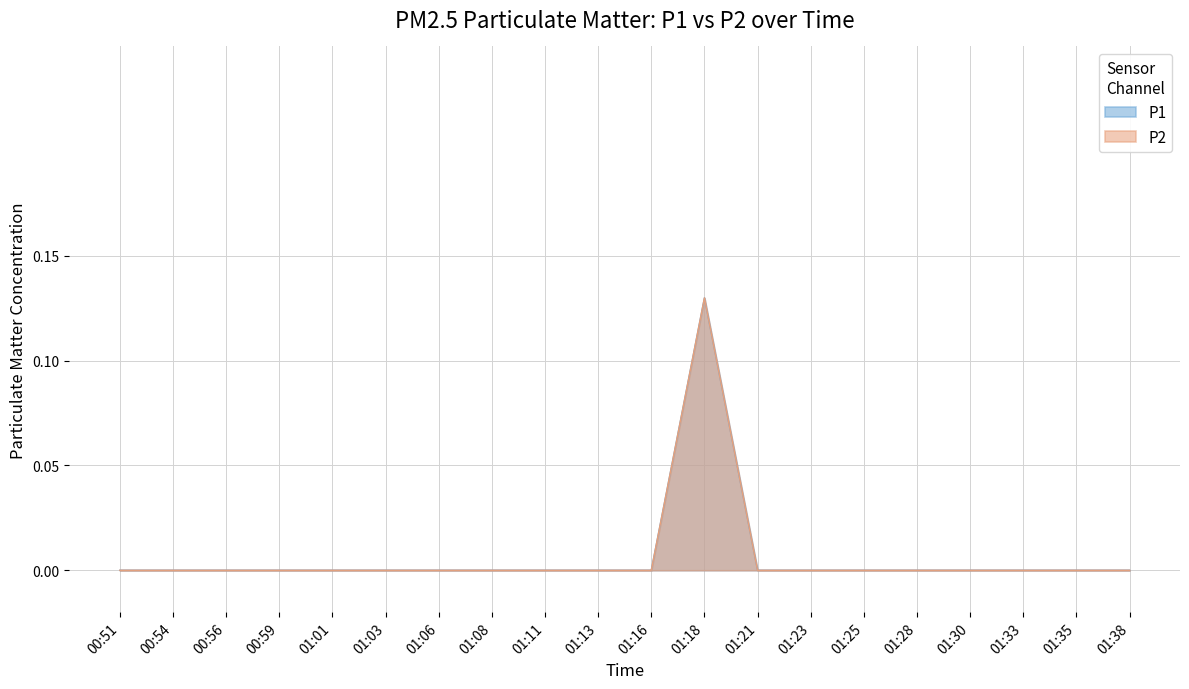

Rank the categories by P1 value from lowest to highest.

00:51, 00:54, 00:56, 00:59, 01:01, 01:03, 01:06, 01:08, 01:11, 01:13, 01:16, 01:21, 01:23, 01:25, 01:28, 01:30, 01:33, 01:35, 01:38, 01:18